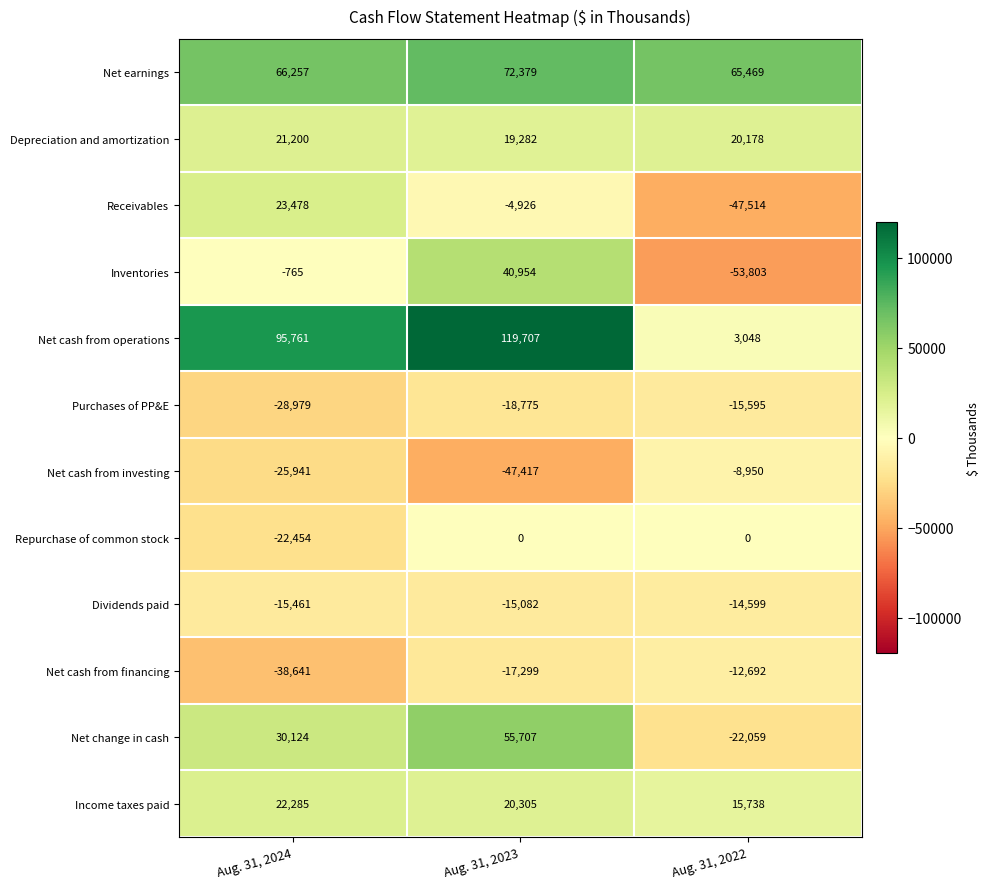

What is the difference between the Net change in cash values at Aug. 31, 2023 and Aug. 31, 2024?

25583